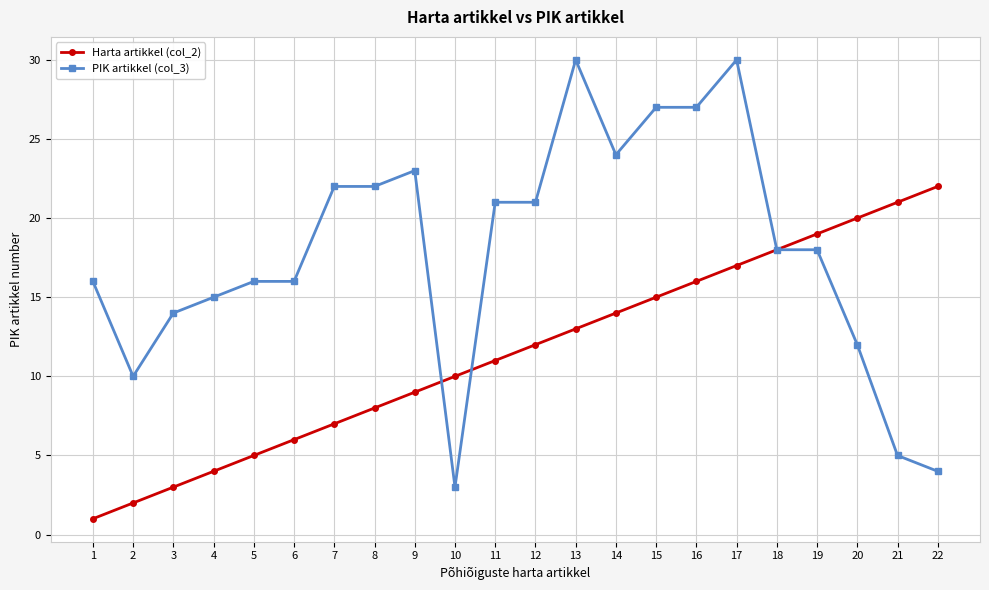

What is the total value across all series at 5?

21